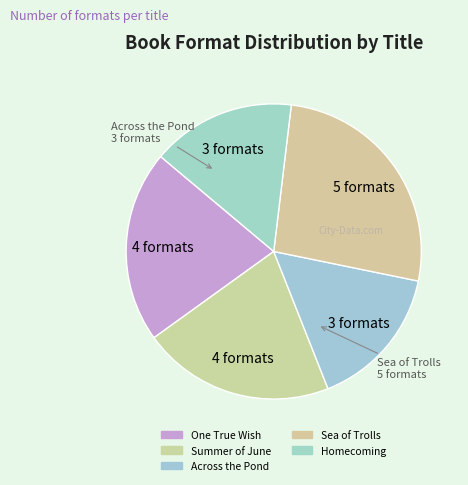

What is the change in value from Summer of June to Sea of Trolls?

+1